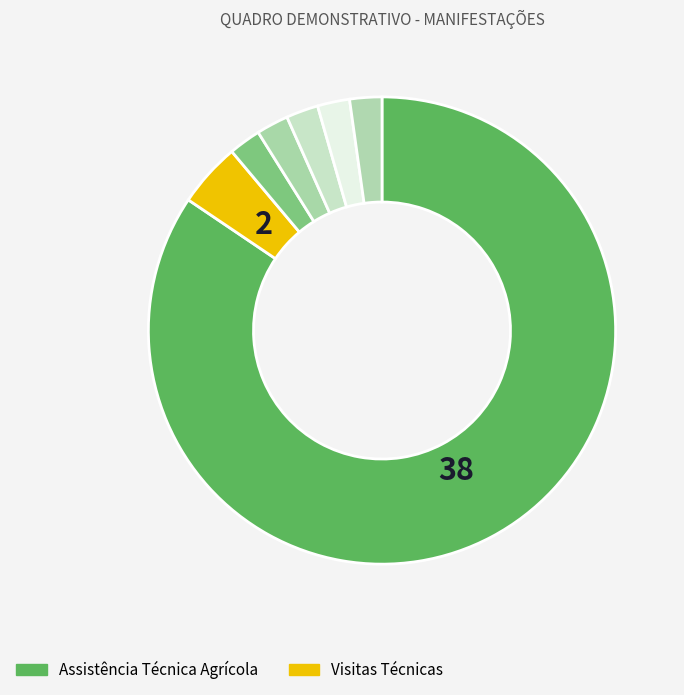

Rank the categories by value from highest to lowest.

Assistência Técnica Agrícola, Visitas Técnicas, Serviço prestado por Órgão, Servidor Público, Apoio Financeiro Pesquisa, Roçagem, mato, Atendimento prestado servidores SEEC